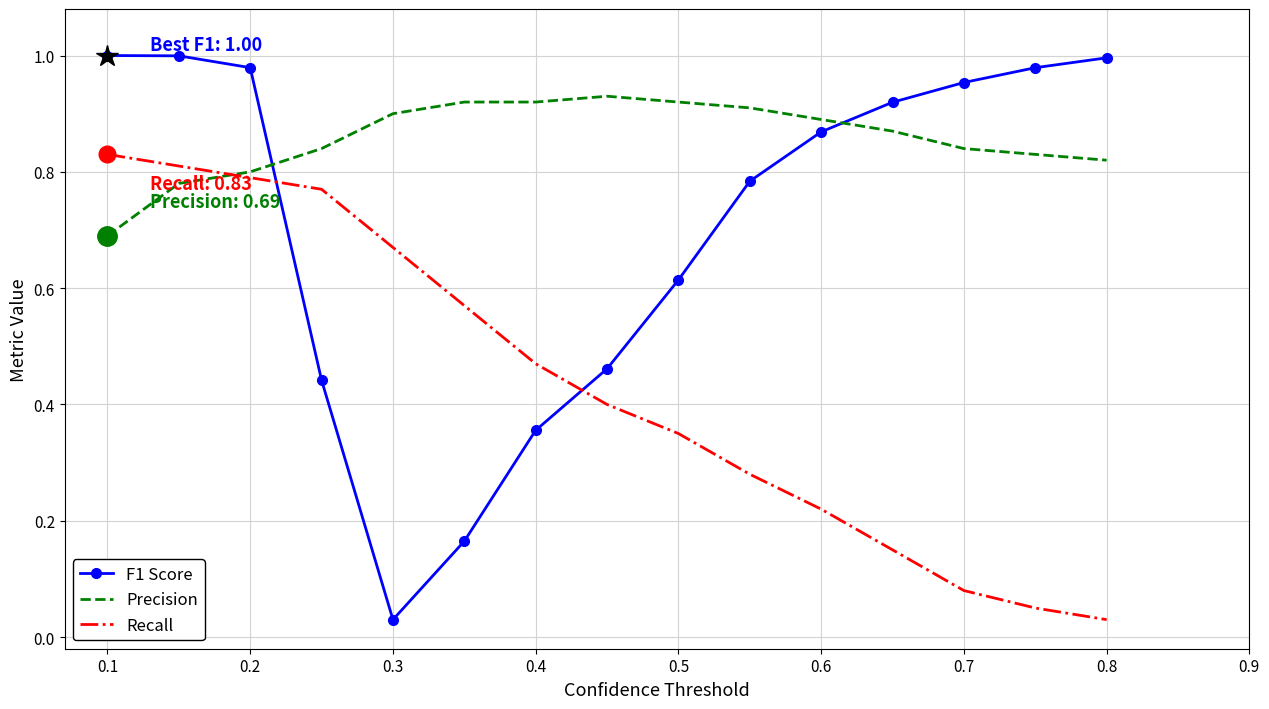

True or false: Recall has more than 1 points higher than both neighbors.

False